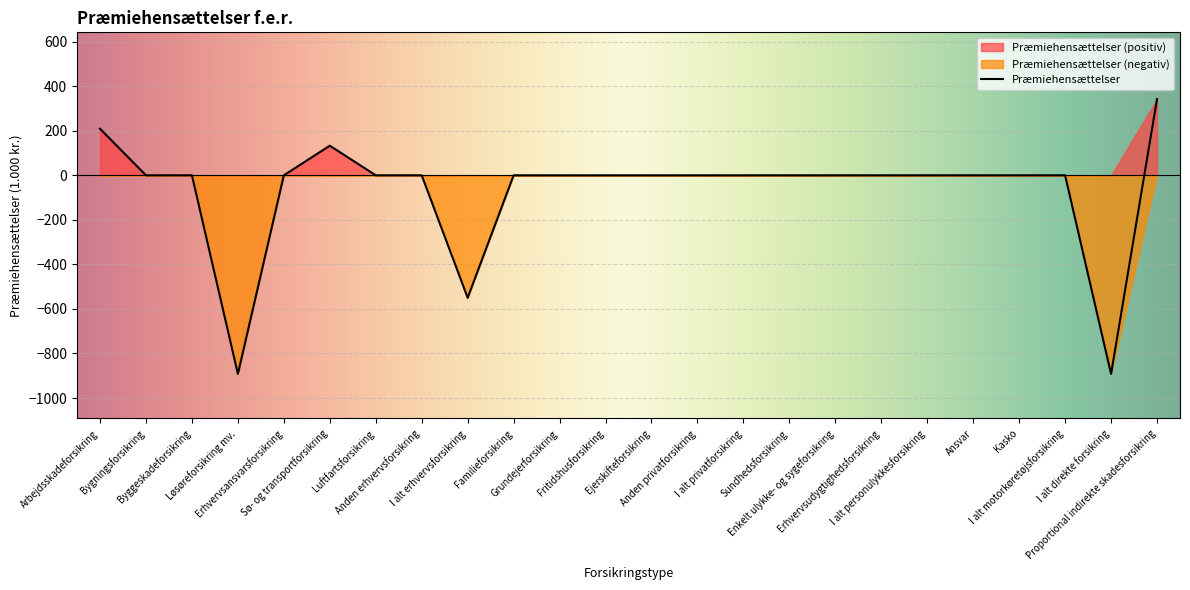

How many values are above zero?

3